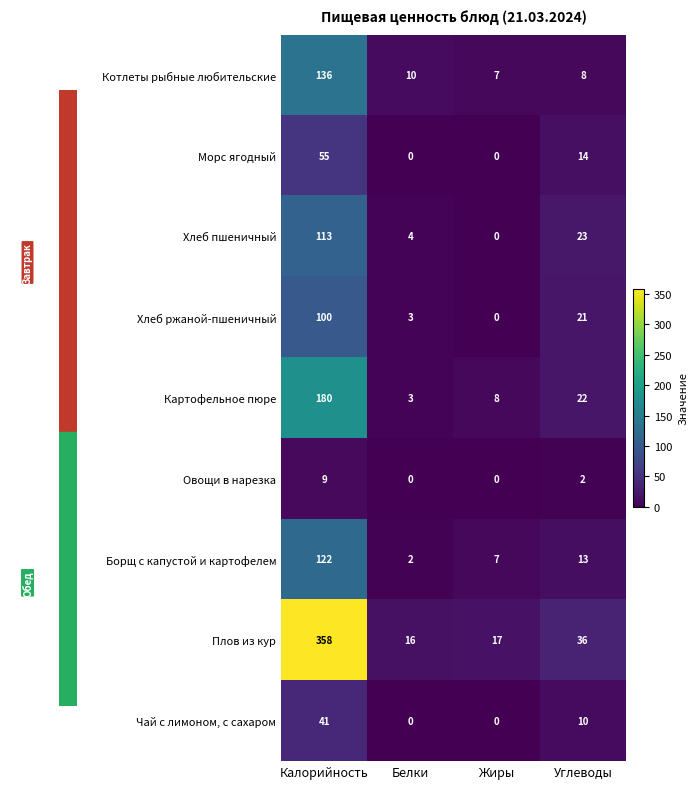

How many data points in Морс ягодный are less than 14?

2